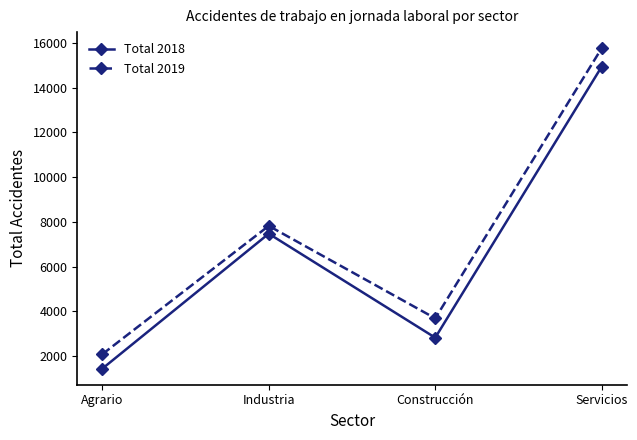

The value of Total 2018 at Construcción is 3744. True or false?

False